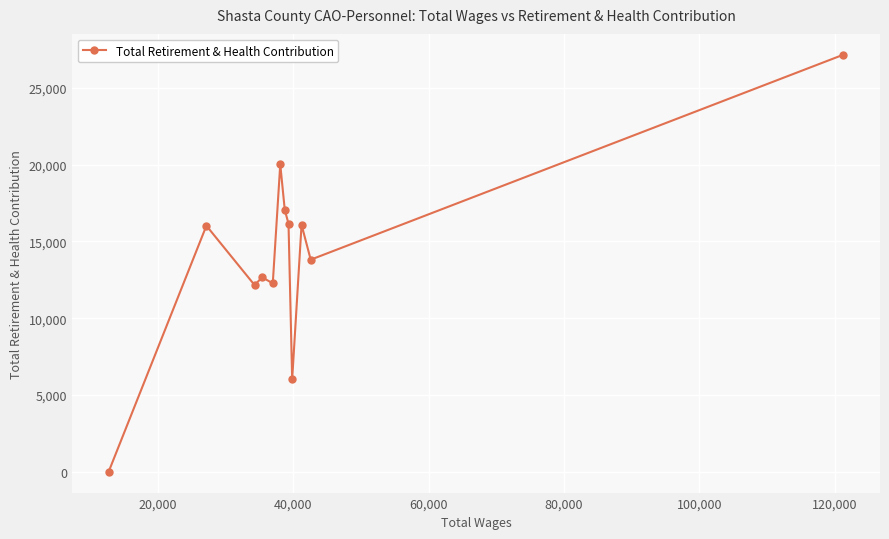

What is the sum of all values?

169418